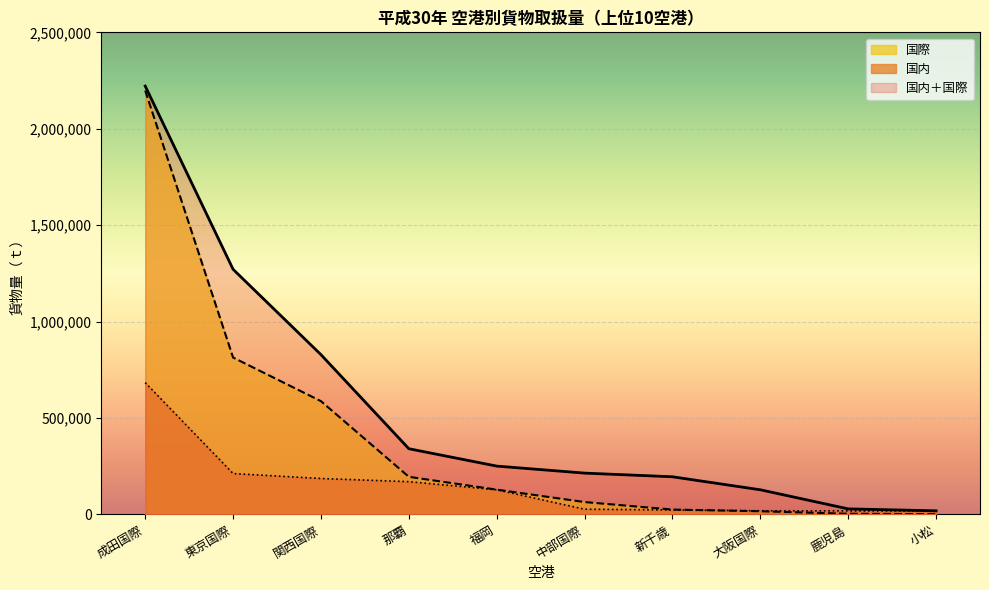

What is the label of the 7th point from the left?

新千歳